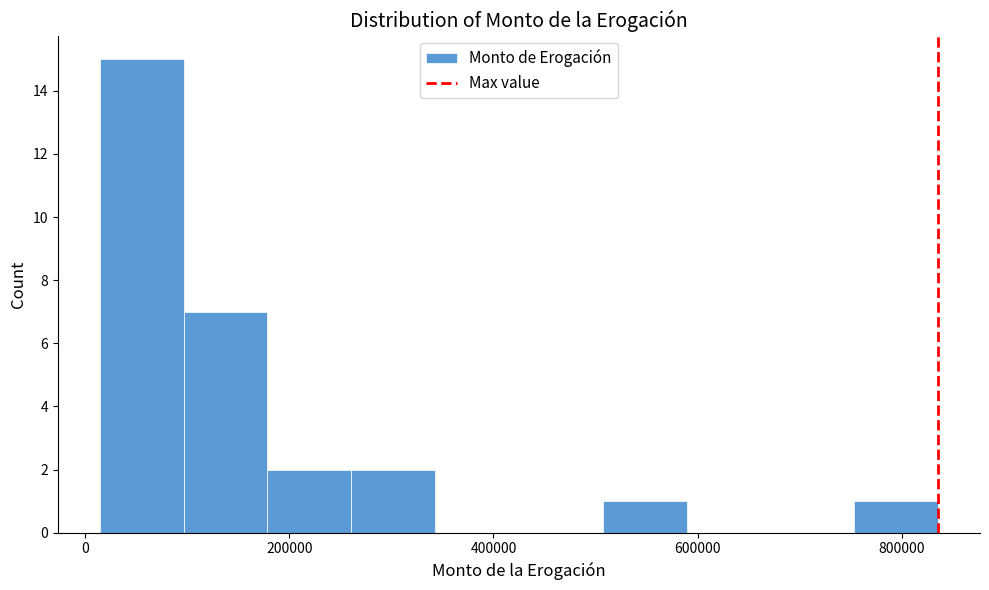

Reading left to right, transcribe this chart: for each bar, give the range it covers on the x-axis and its height. Neither the bar edges nor the heights are printed on the chart, so give them approximately, as read against the axes.

20000 to 100000: 15
100000 to 180000: 7
180000 to 260000: 2
260000 to 340000: 2
340000 to 420000: 0
420000 to 500000: 0
500000 to 580000: 1
580000 to 680000: 0
680000 to 760000: 0
760000 to 840000: 1